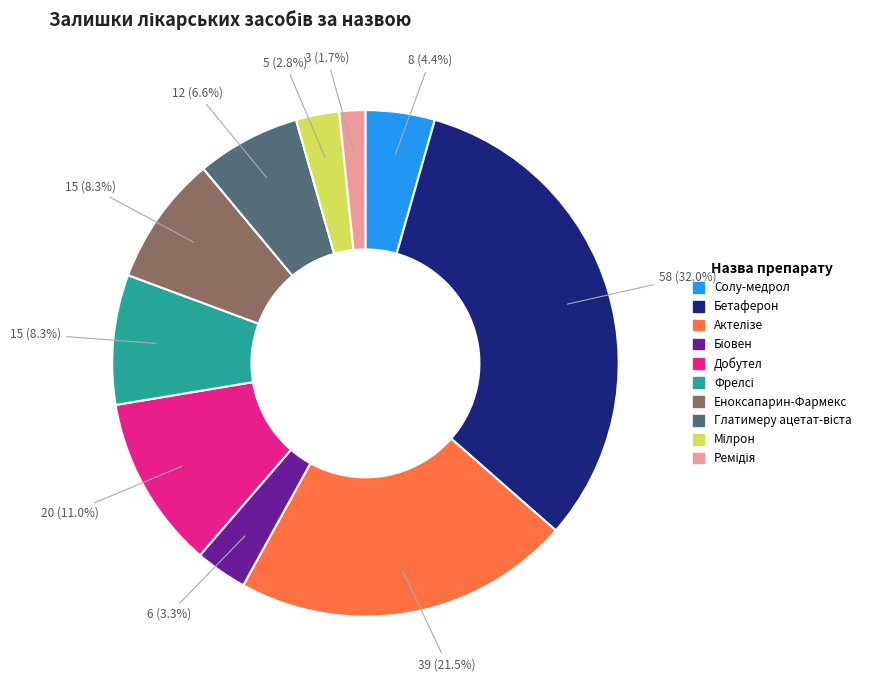

Is there any slice that represents more than half of the pie?

No